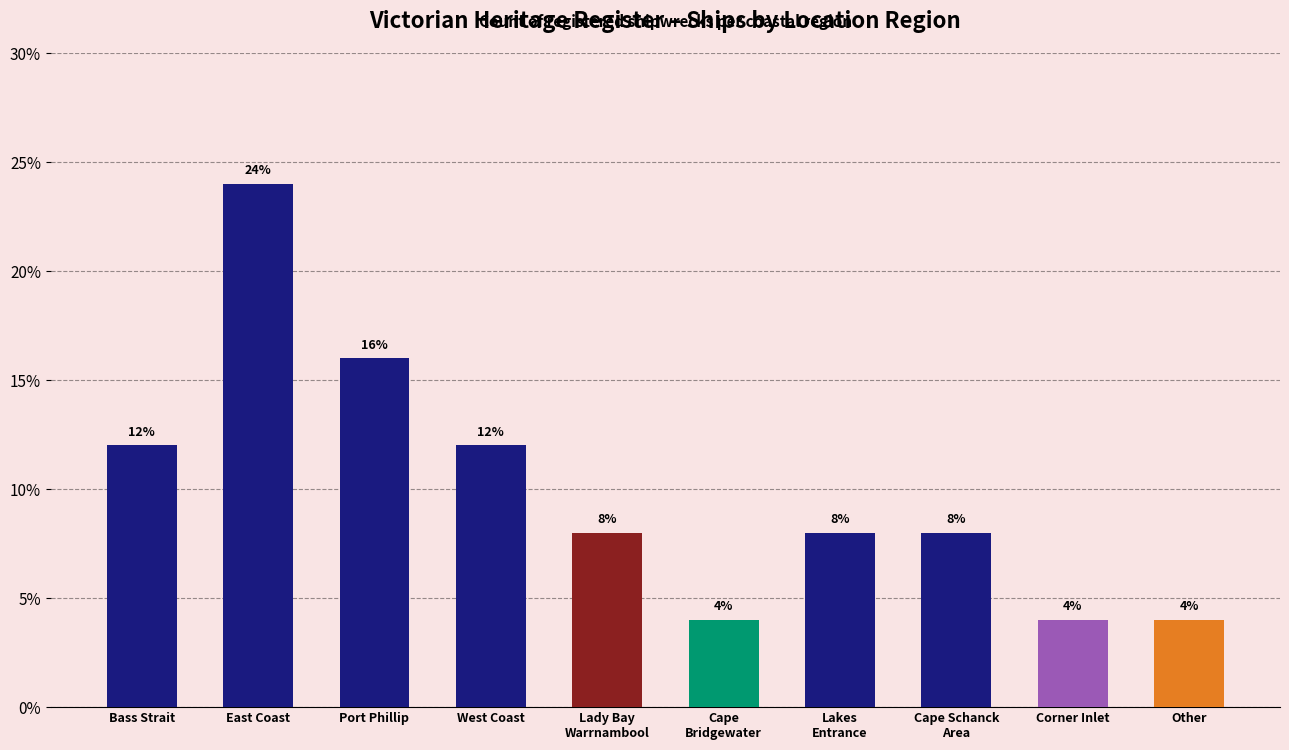

What is the average value?

10